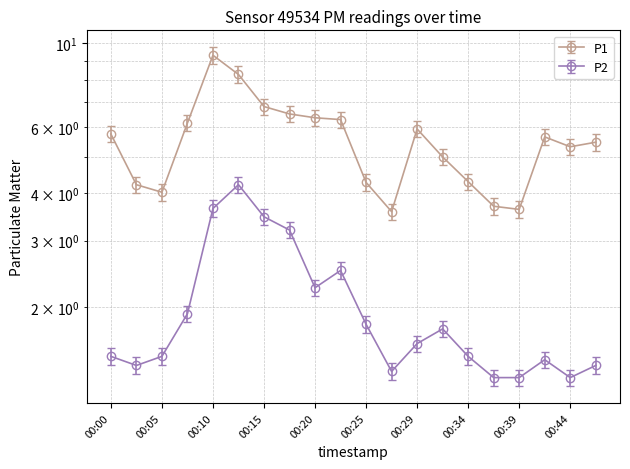

List the labels in order of P2 value, largest first.

00:12, 00:10, 00:15, 00:17, 00:22, 00:20, 00:07, 00:25, 00:32, 00:29, 00:00, 00:05, 00:34, 00:42, 00:03, 00:47, 00:27, 00:37, 00:39, 00:44